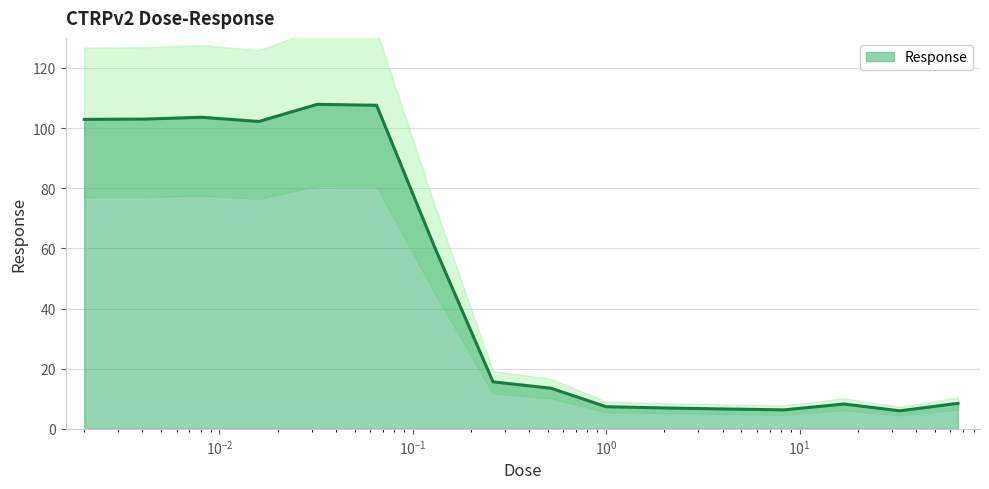

What is the difference between the values at 2.1 and 0.0081?

96.7